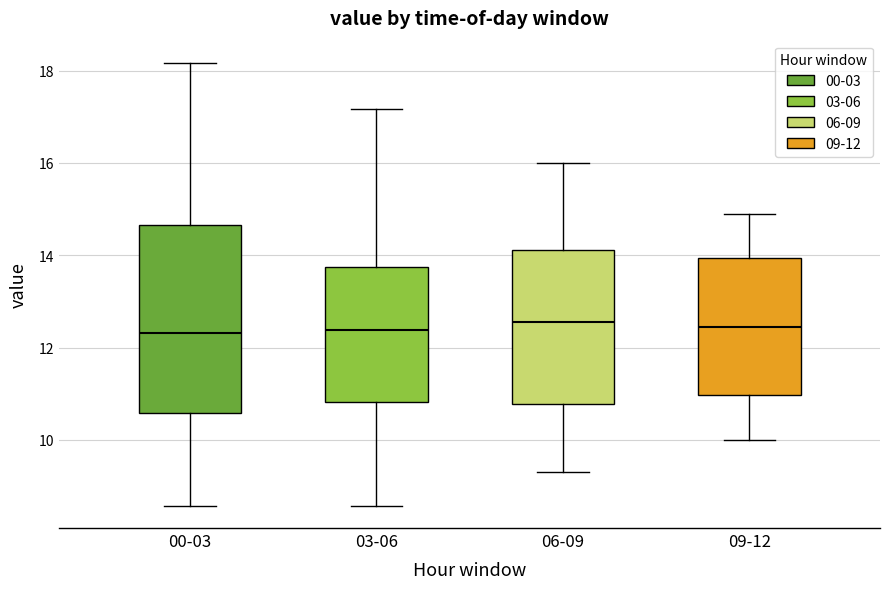

Comparing the boxes themselves (not the whiskers), which one is the tallest?

00-03